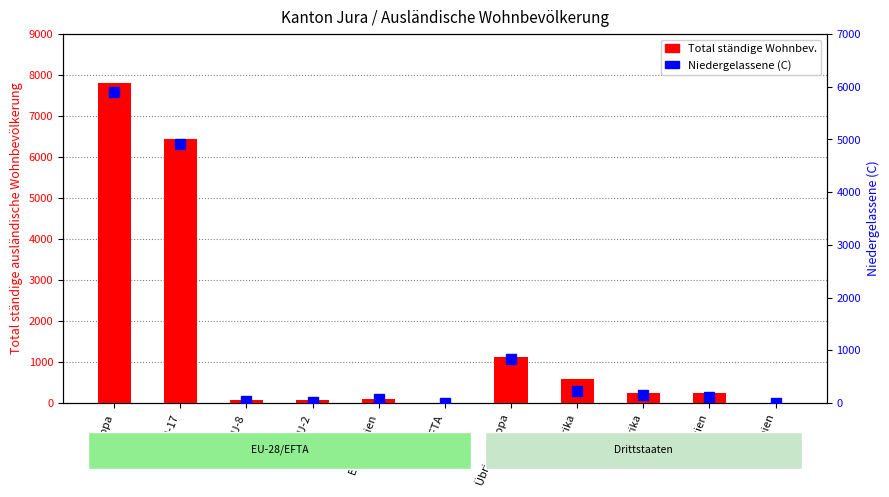

Rank the categories by Total ständige Wohnbev. value from lowest to highest.

EFTA, Ozeanien, EU-2, EU-8, EU-Kroatien, Amerika, Asien, Afrika, Übrige Europa, EU-17, Europa